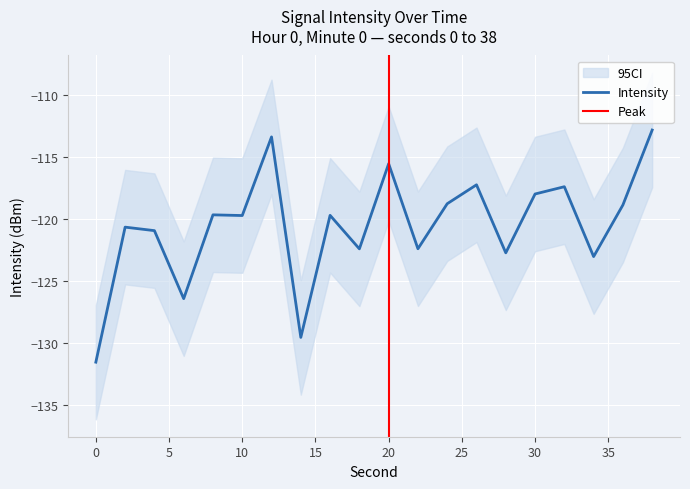

Read the value at 32.

-117.4